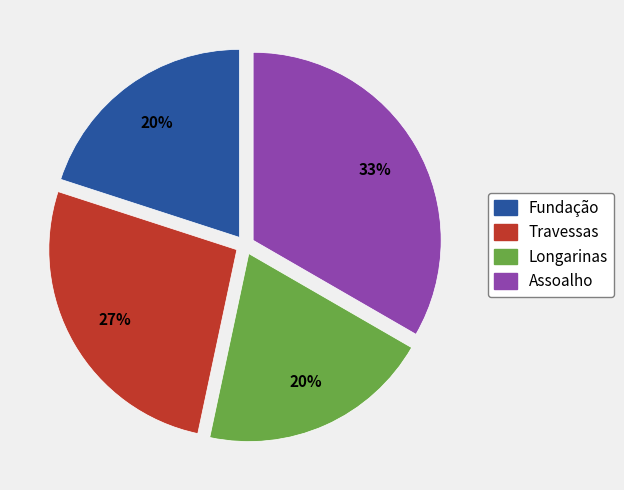

The Fundação slice represents 20% of the pie. True or false?

True